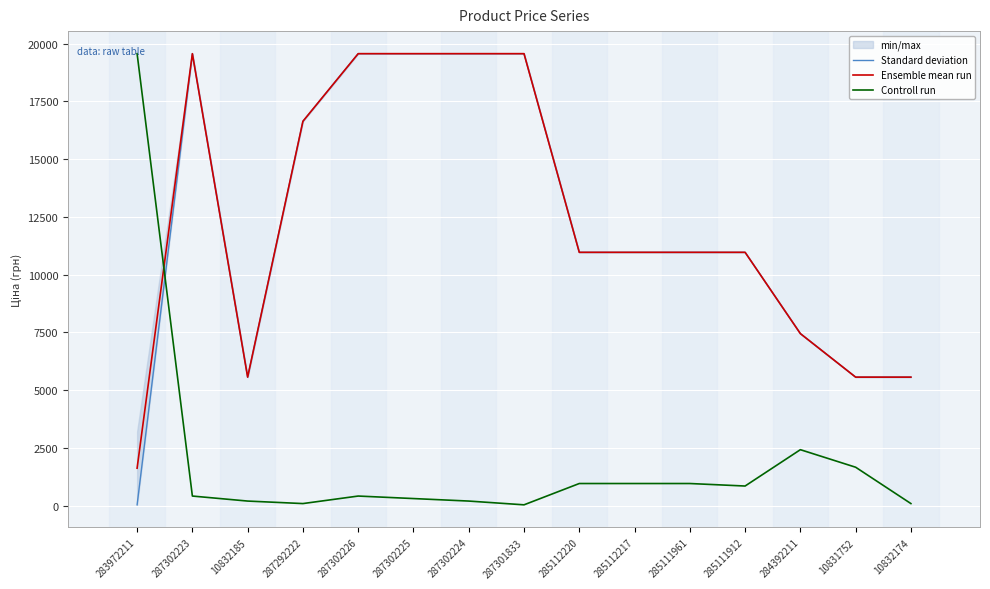

How many categories are shown in the chart?

15